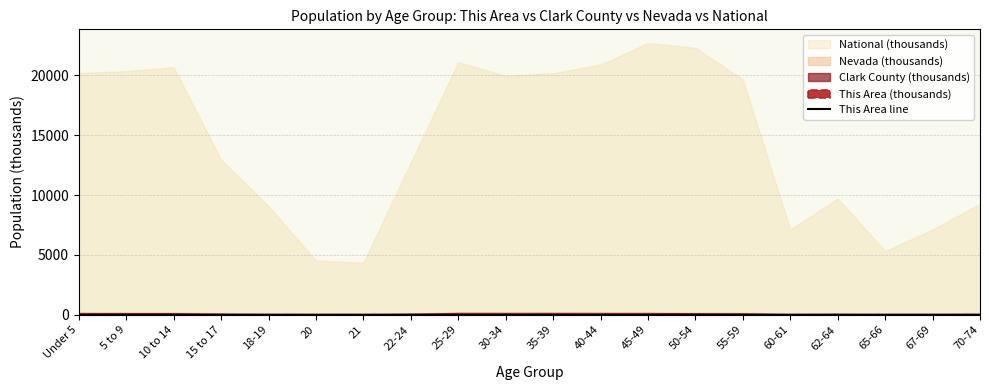

What is the change in value from 10 to 14 to 22-24?

+0.1